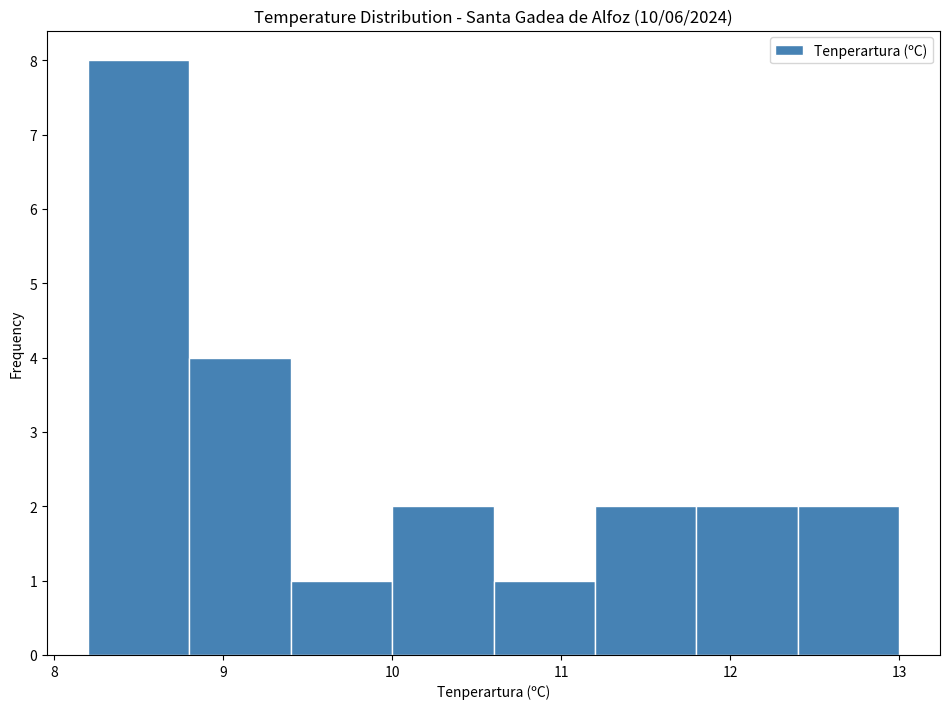

Over which range of the x-axis is the bar tallest?

8.2 to 8.8